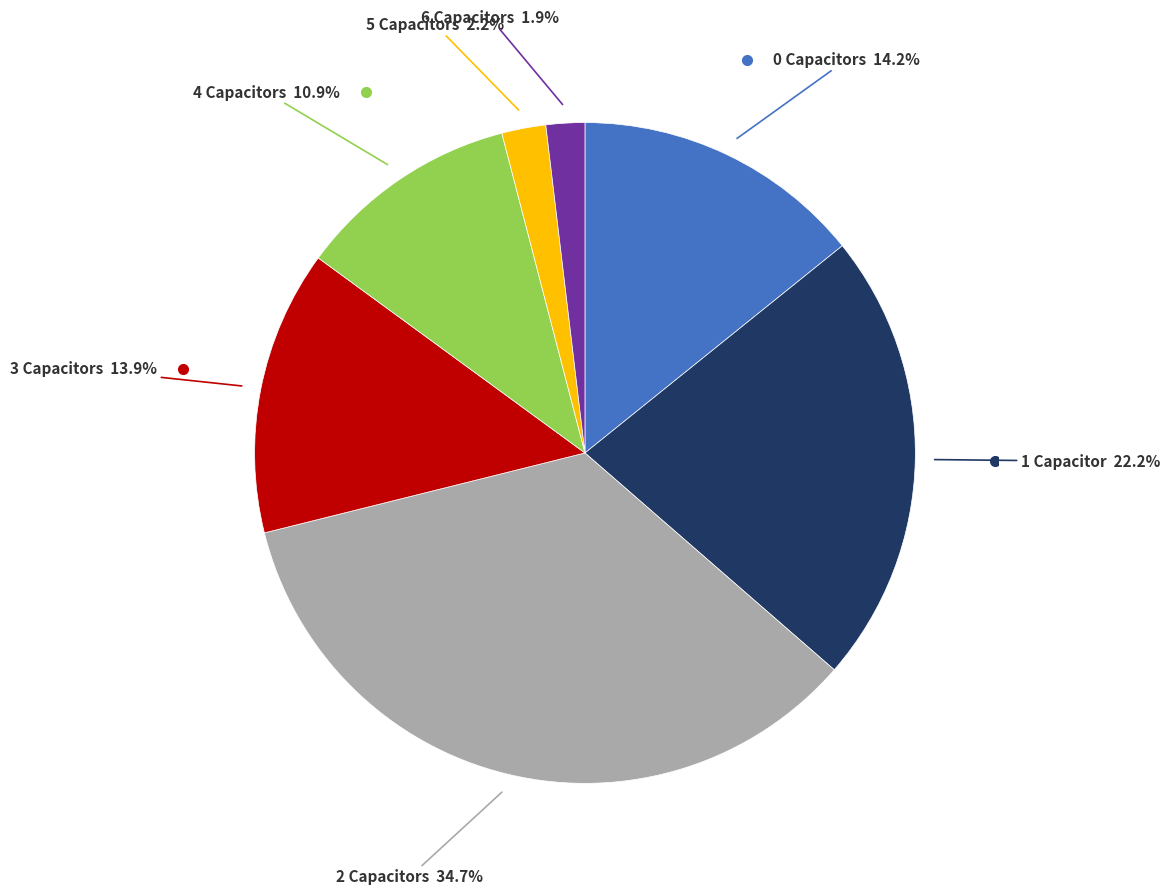

Is there a majority slice in this chart?

No